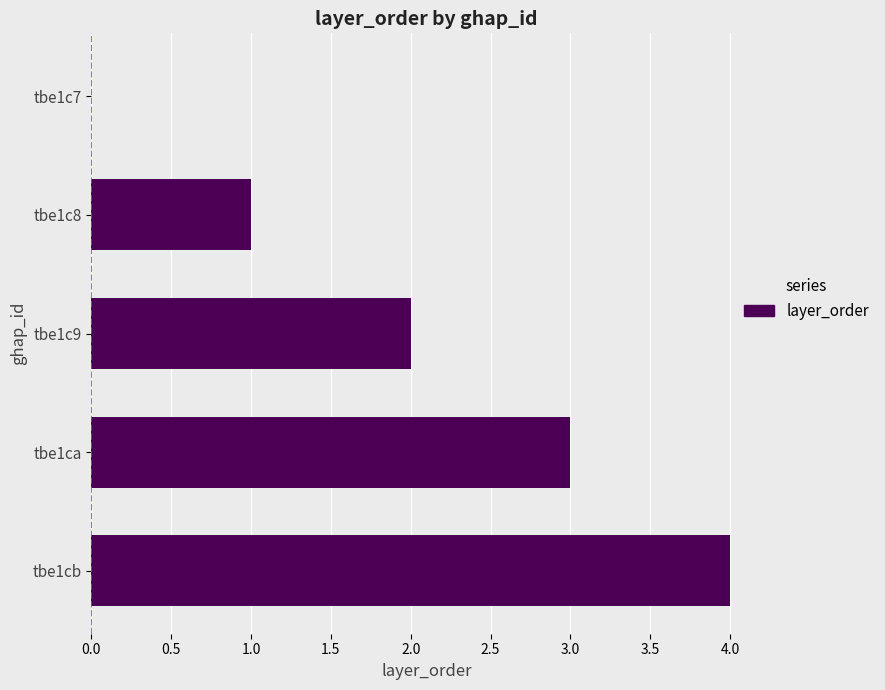

What is the change in value from tbe1c7 to tbe1ca?

+3